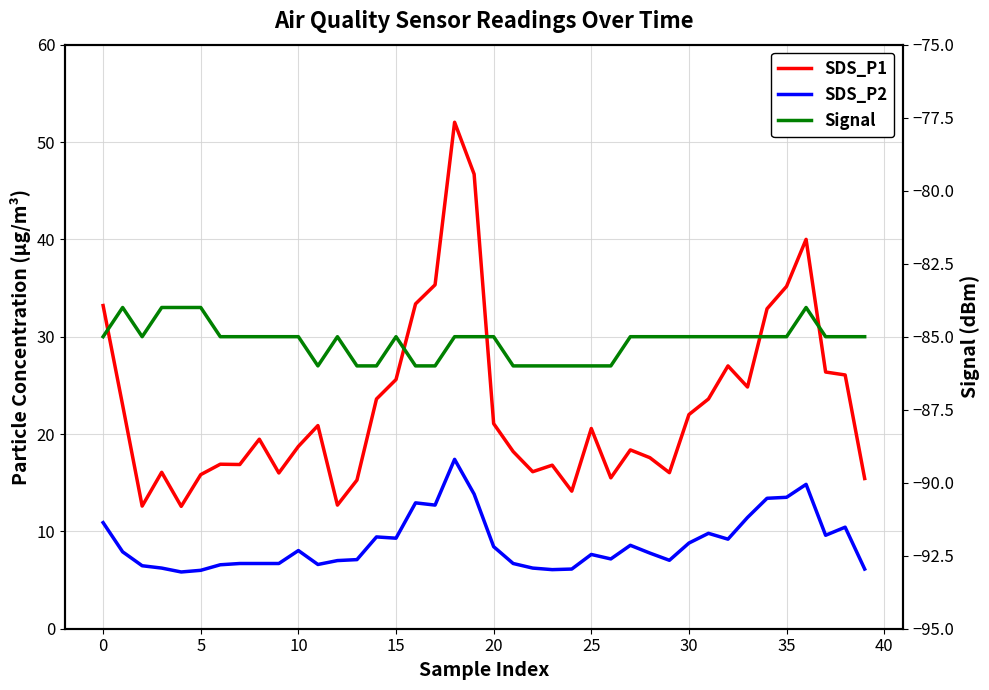

True or false: SDS_P2 has a value of 8.4 at 20.

True